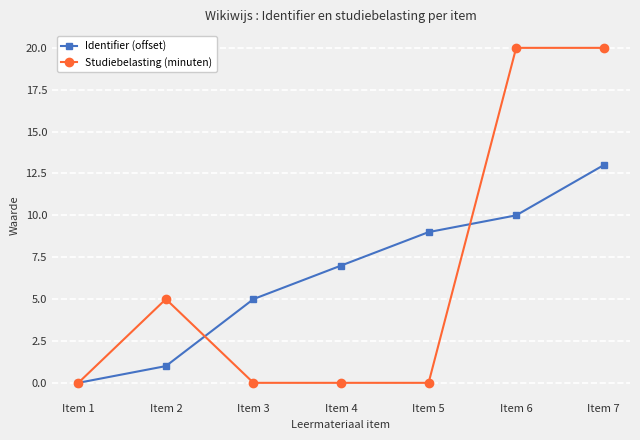

Rank the series by their maximum value, from highest to lowest.

Studiebelasting (minuten), Identifier (offset)